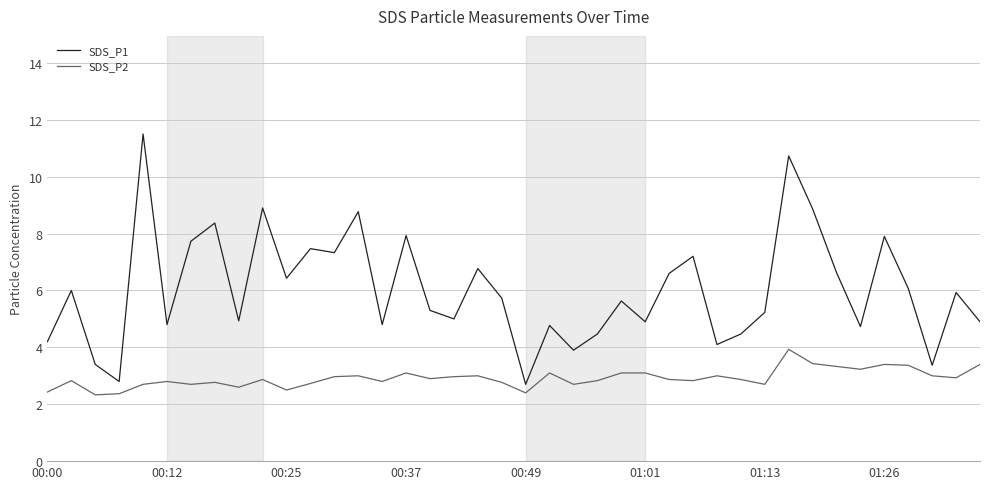

Rank the series by their maximum value, from highest to lowest.

SDS_P1, SDS_P2